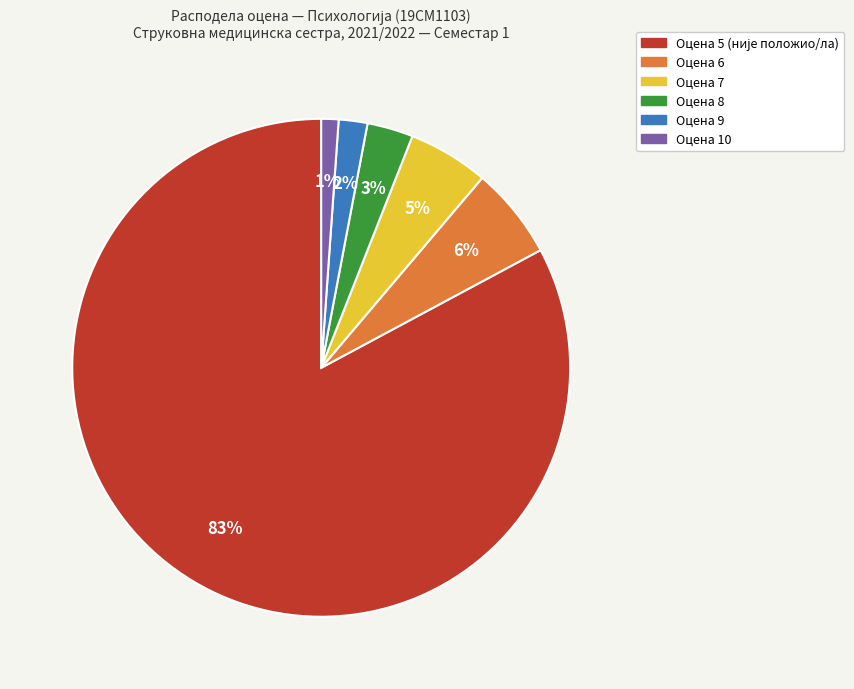

Does Оцена 8 account for over 50% of the chart?

No